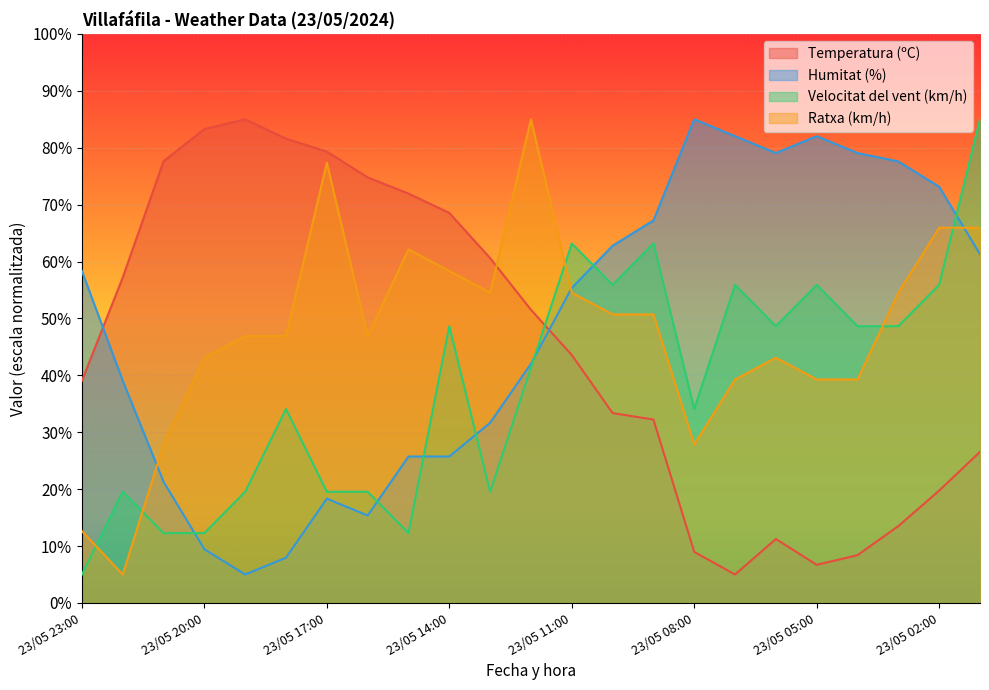

How many data points does each series have?

23